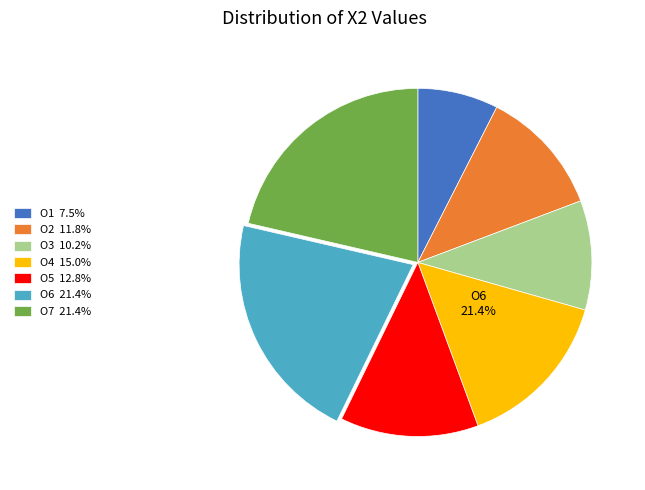

To the nearest percent, what is the difference between the O2 and O4 slice percentages?

3%